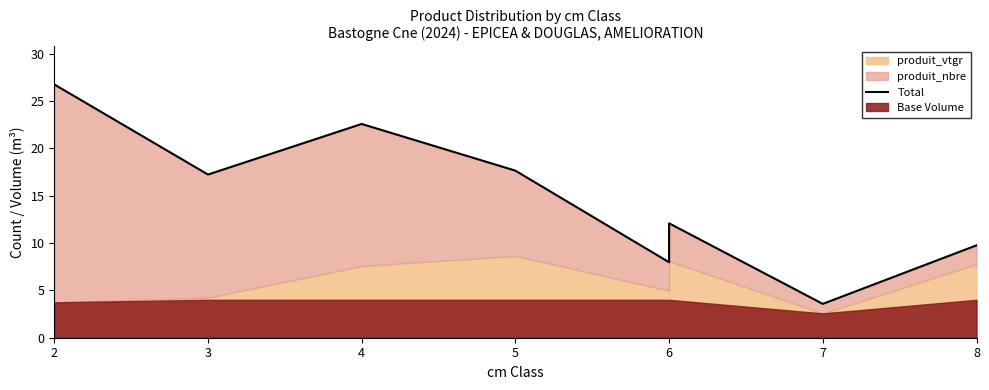

Reading left to right, extract all data points from this chart.

26.7	17.2	22.6	17.6	8.0	12.1	3.6	9.8